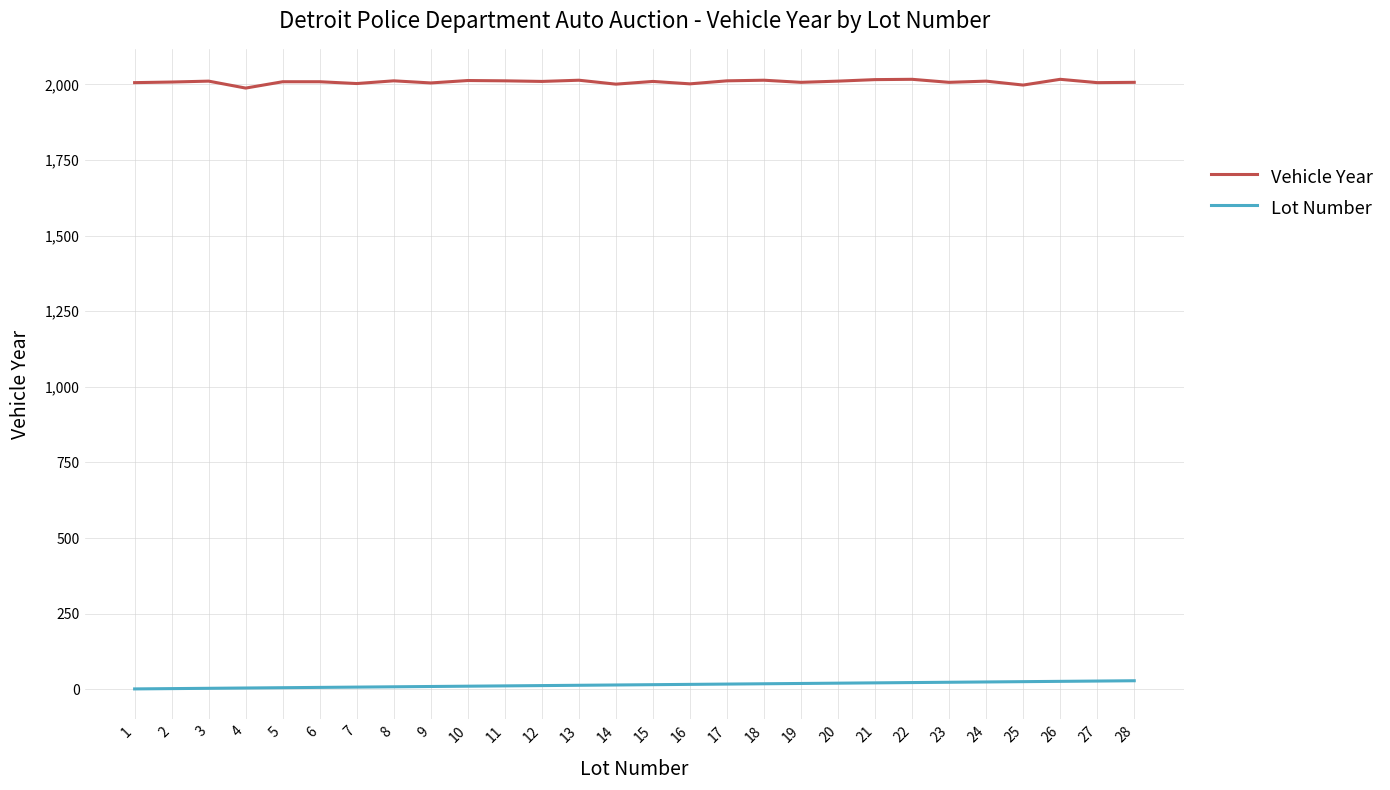

What is the lowest value of the Vehicle Year series?

1988